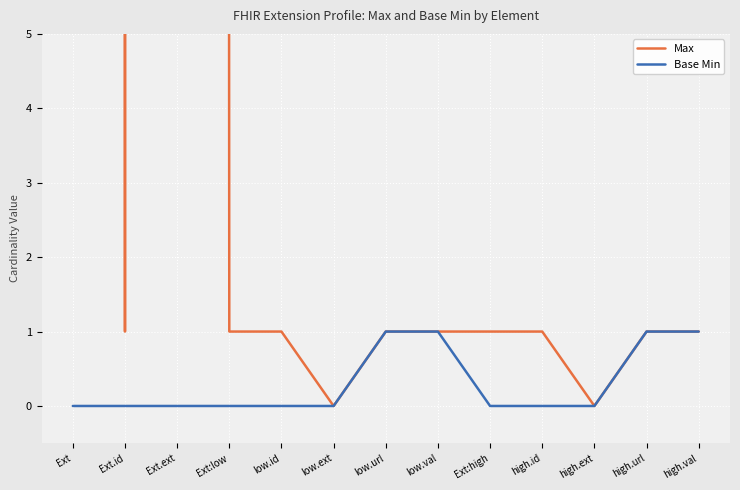

What is the difference between the maximum and second lowest values in the Base Min series?

1